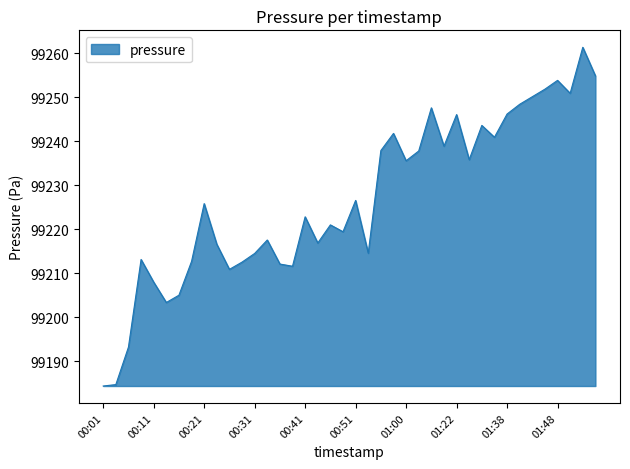

What is the difference between the maximum and minimum values?

77.1